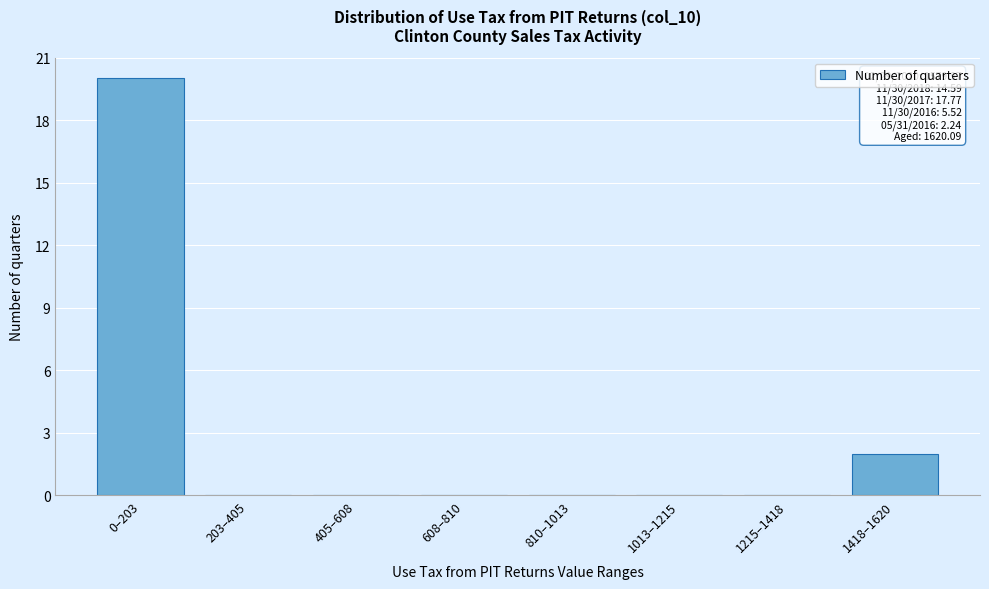

Reading left to right, transcribe all the data shown in this chart.

0–203=20	203–405=0	405–608=0	608–810=0	810–1013=0	1013–1215=0	1215–1418=0	1418–1620=2